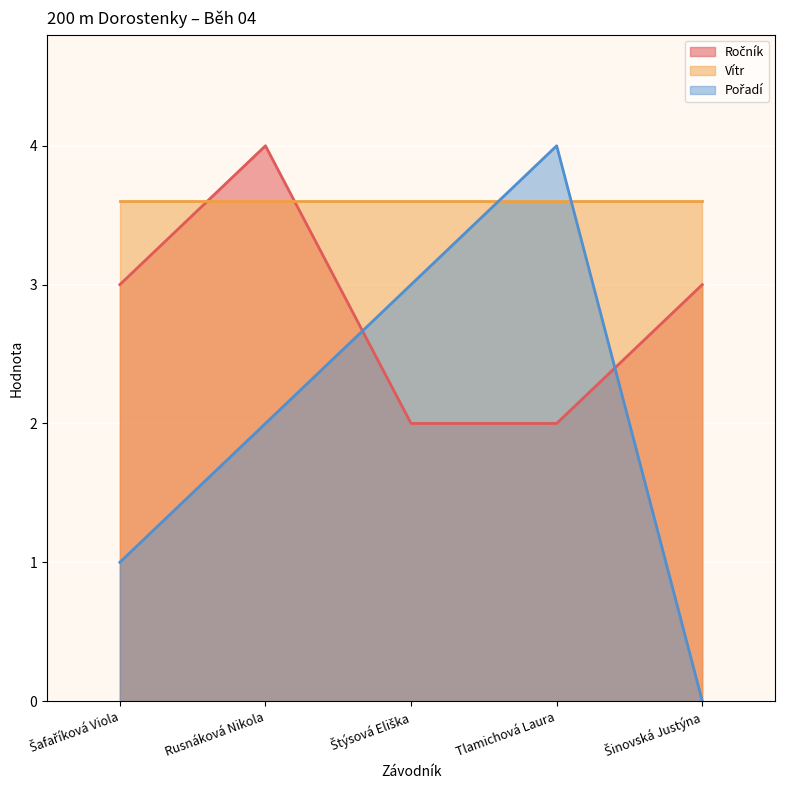

The value of Vítr at Tlamichová Laura is 1.4. True or false?

False